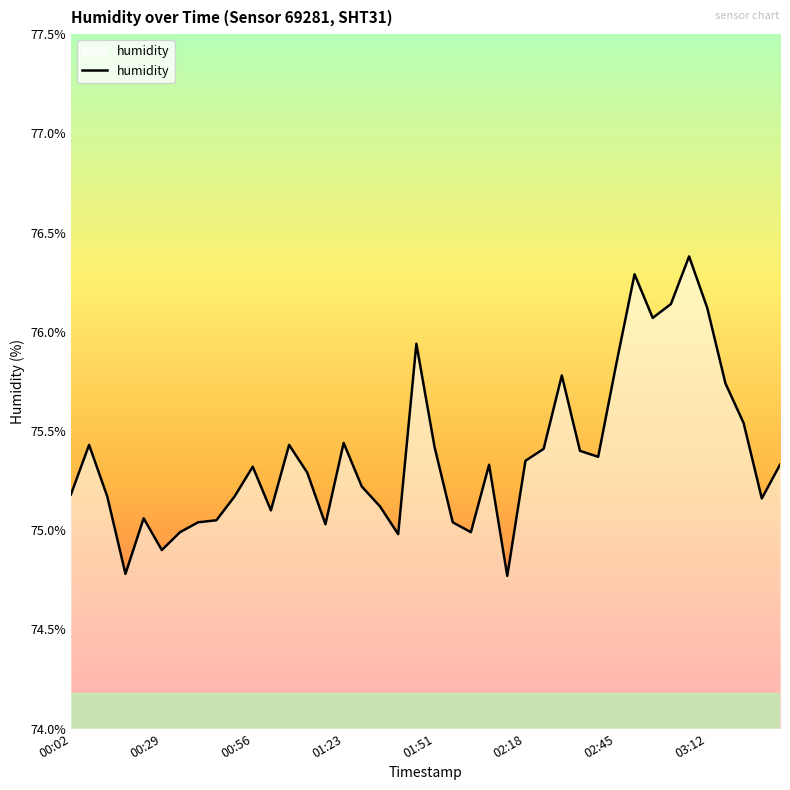

What is the smallest value displayed?

74.8